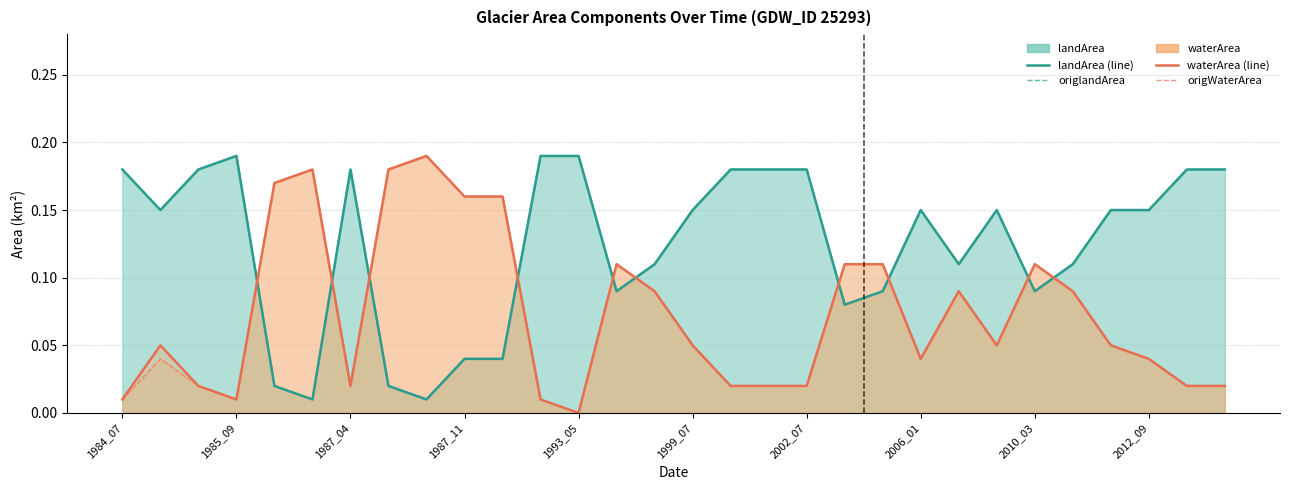

Reading left to right, transcribe all the data shown in this chart.

landArea (mean): 0.2	0.1	0.2	0.2	0.0	0.0	0.2	0.0	0.0	0.0	0.0	0.2	0.2	0.1	0.1	0.1	0.2	0.2	0.2	0.1	0.1	0.1	0.1	0.1	0.1	0.1	0.1	0.1	0.2	0.2
origlandArea: 0.2	0.1	0.2	0.2	0.0	0.0	0.2	0.0	0.0	0.0	0.0	0.2	0.2	0.1	0.1	0.1	0.2	0.2	0.2	0.1	0.1	0.1	0.1	0.1	0.1	0.1	0.1	0.1	0.2	0.2
waterArea (mean): 0.0	0.1	0.0	0.0	0.2	0.2	0.0	0.2	0.2	0.2	0.2	0.0	0.0	0.1	0.1	0.1	0.0	0.0	0.0	0.1	0.1	0.0	0.1	0.1	0.1	0.1	0.1	0.0	0.0	0.0
origWaterArea: 0.0	0.0	0.0	0.0	0.2	0.2	0.0	0.2	0.2	0.2	0.2	0.0	0.0	0.1	0.1	0.1	0.0	0.0	0.0	0.1	0.1	0.0	0.1	0.1	0.1	0.1	0.1	0.0	0.0	0.0